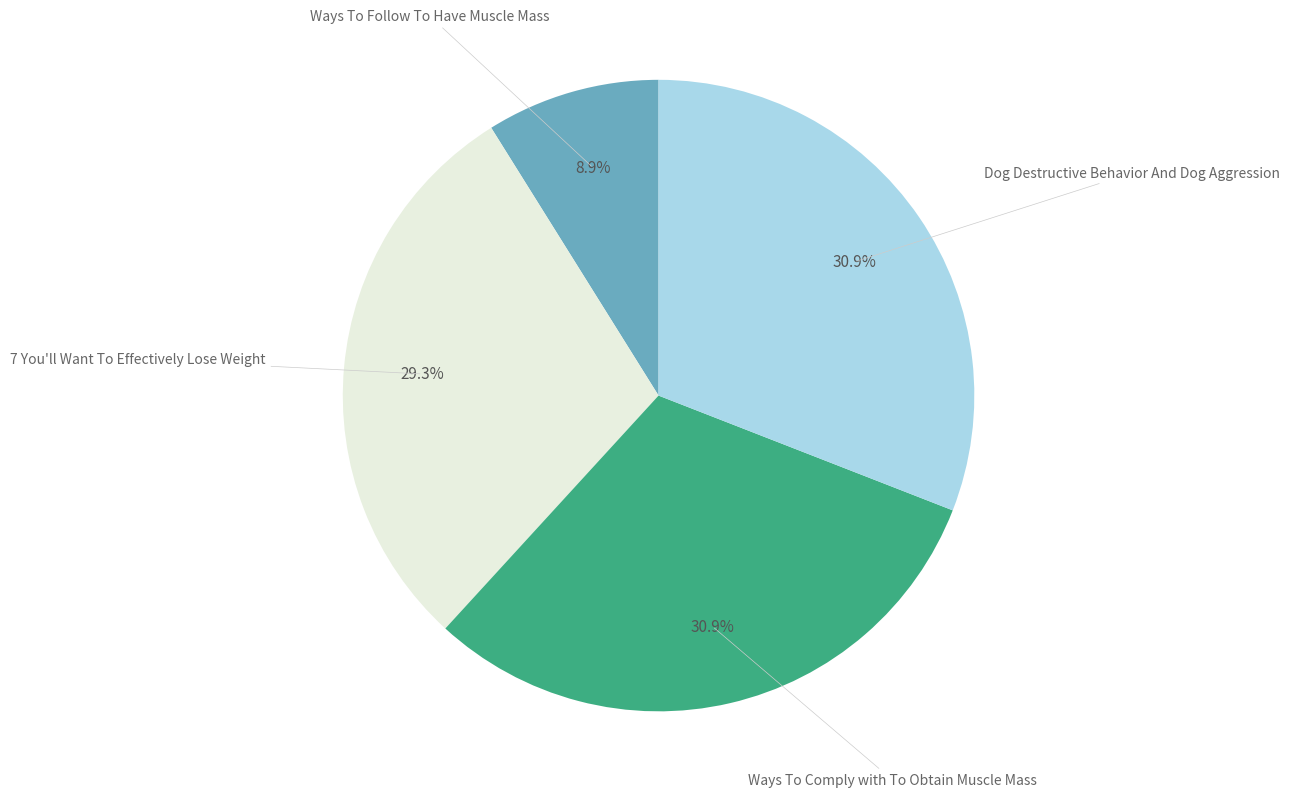

Does any single category account for the majority?

No